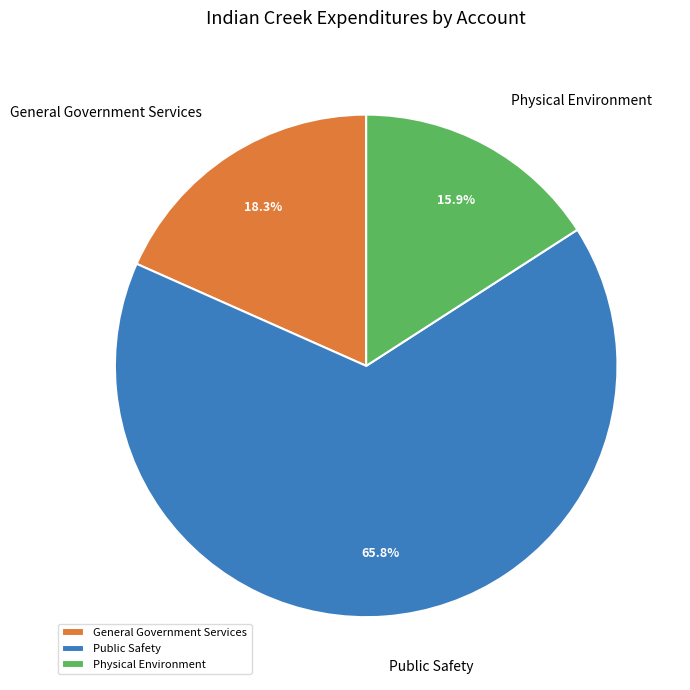

To the nearest percent, what is the combined percentage of Public Safety and Physical Environment?

82%